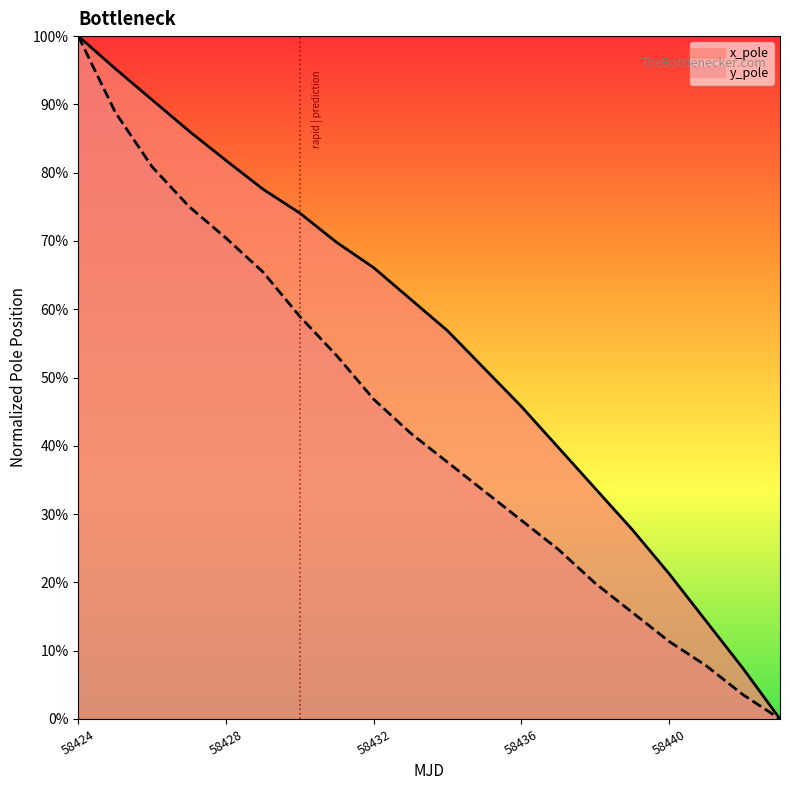

True or false: y_pole and x_pole cross at least once.

False